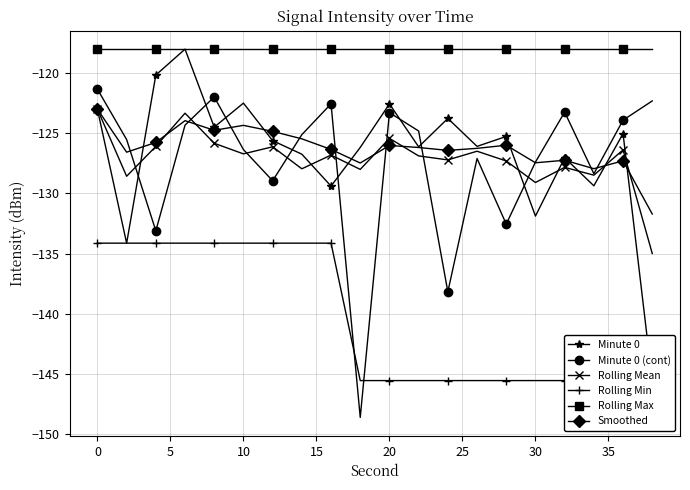

True or false: Rolling Max and Minute 0 (cont) intersect in this chart.

False